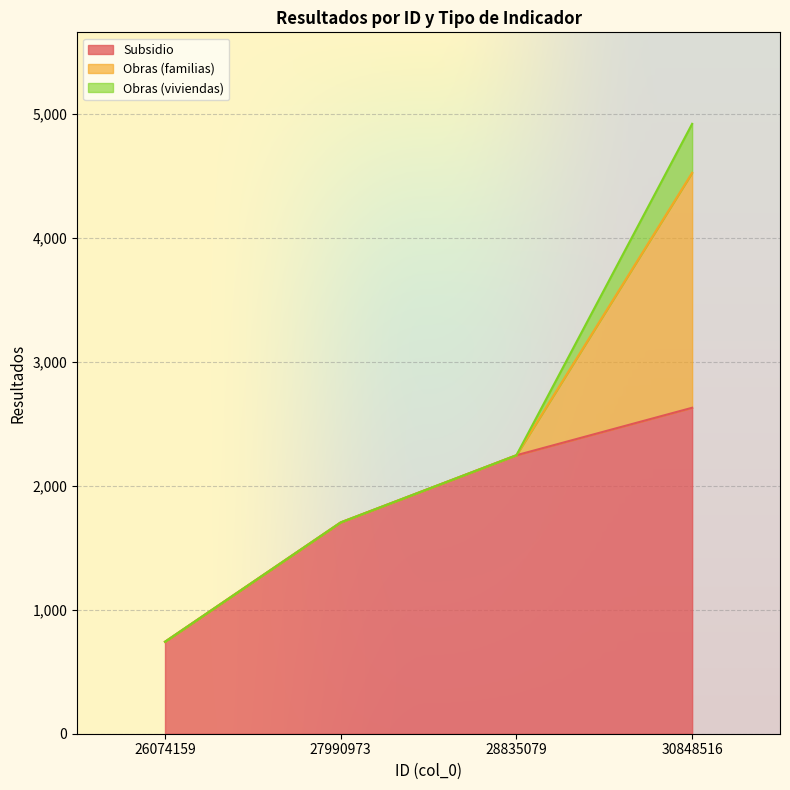

How many data points in Obras (viviendas) are above 0?

1